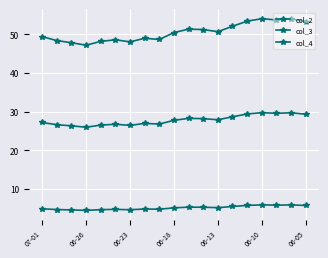

True or false: col_4 and col_2 intersect in this chart.

False